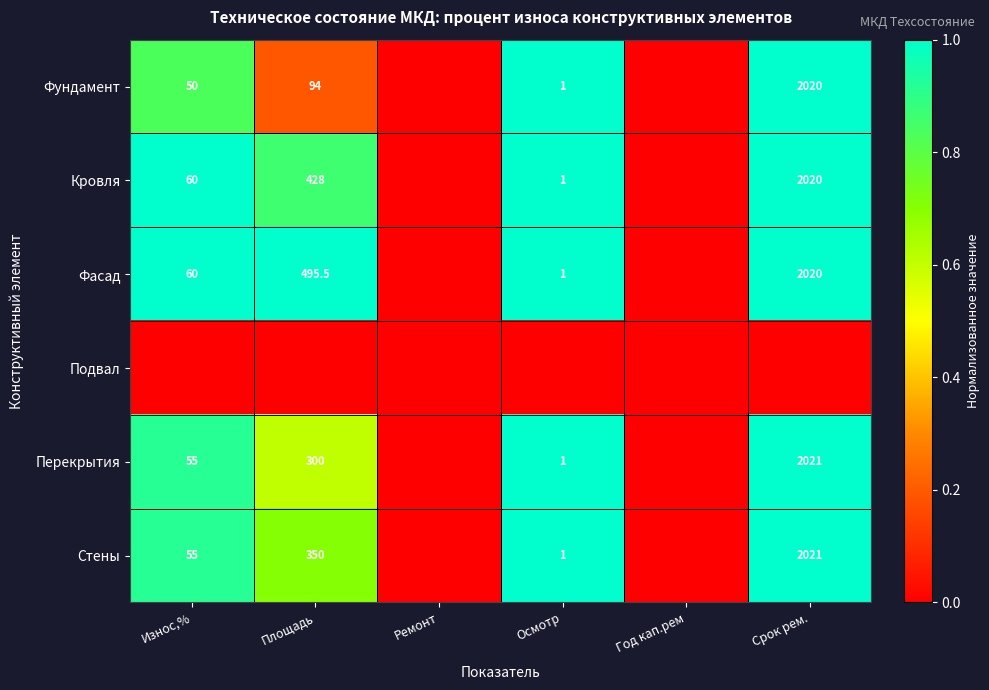

The Фасад series shows 321.6 at Площадь. True or false?

False